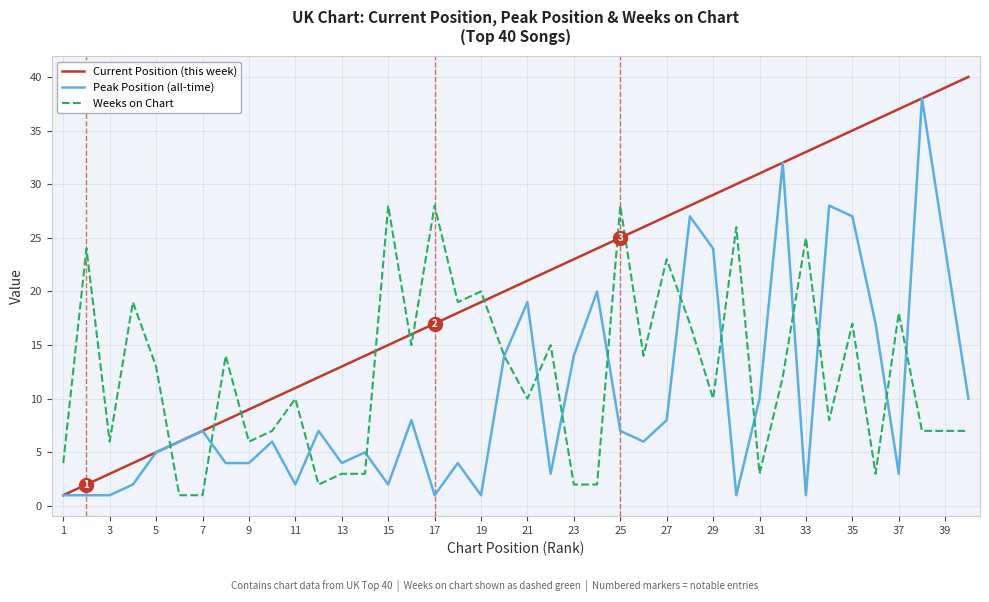

Reading right to left, list all the values displayed in this chart.

Current Position (this week): 40	39	38	37	36	35	34	33	32	31	30	29	28	27	26	25	24	23	22	21	20	19	18	17	16	15	14	13	12	11	10	9	8	7	6	5	4	3	2	1
Peak Position (all-time): 10	24	38	3	17	27	28	1	32	10	1	24	27	8	6	7	20	14	3	19	14	1	4	1	8	2	5	4	7	2	6	4	4	7	6	5	2	1	1	1
Weeks on Chart: 7	7	7	18	3	17	8	25	12	3	26	10	17	23	14	28	2	2	15	10	14	20	19	28	15	28	3	3	2	10	7	6	14	1	1	13	19	6	24	4